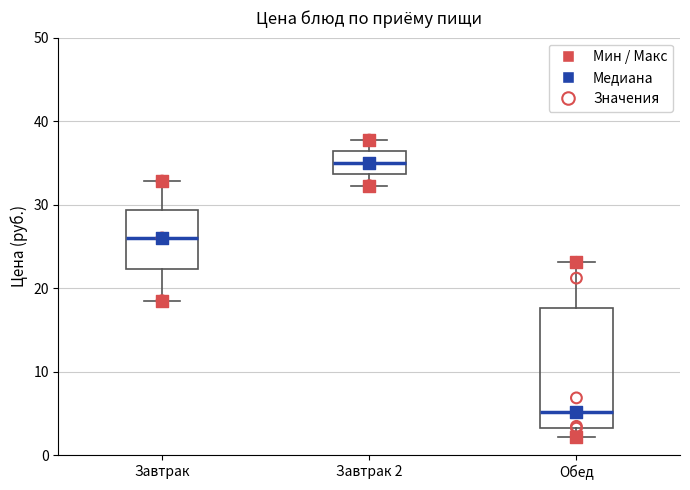

Which box's median line is the highest?

Завтрак 2